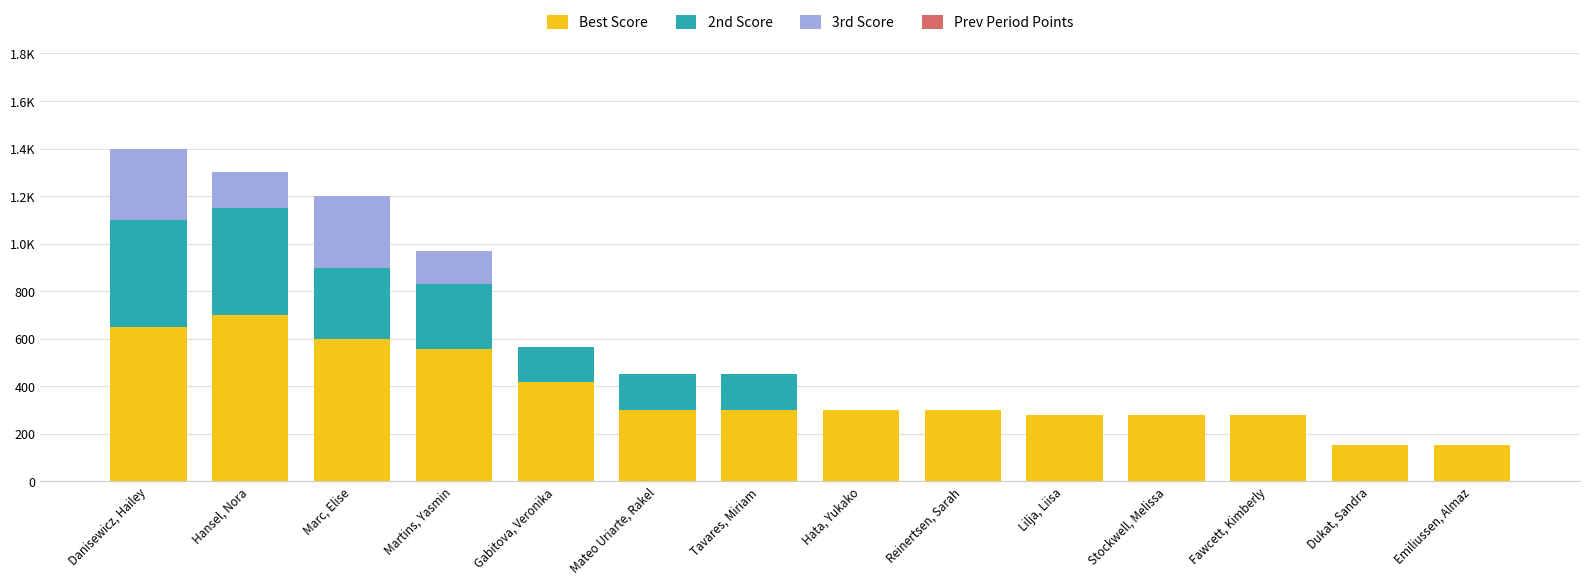

At which label is 3rd Score closest to 150?

Hansel, Nora